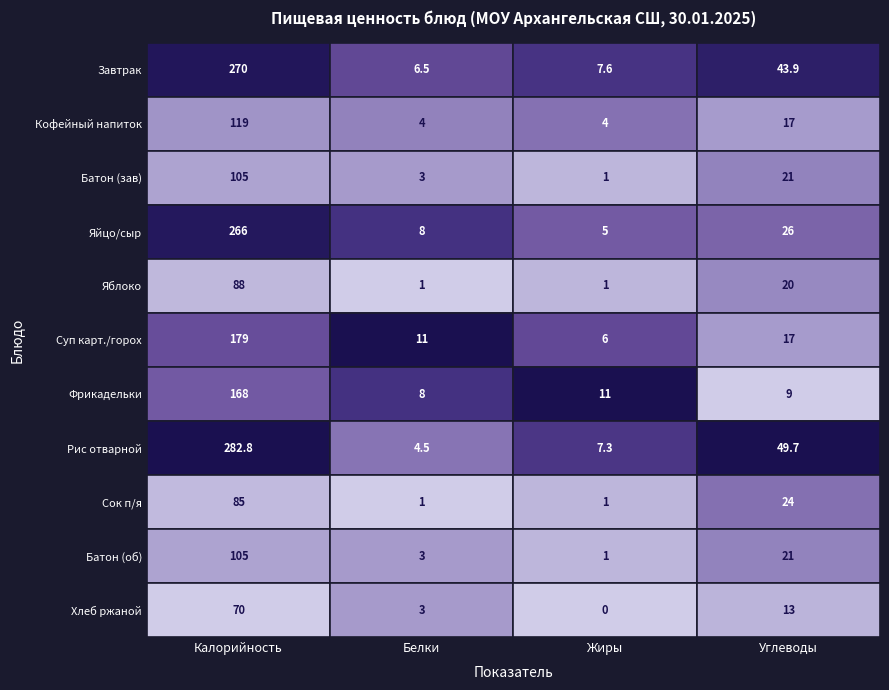

What is the sum of all Сок п/я values?

111.0